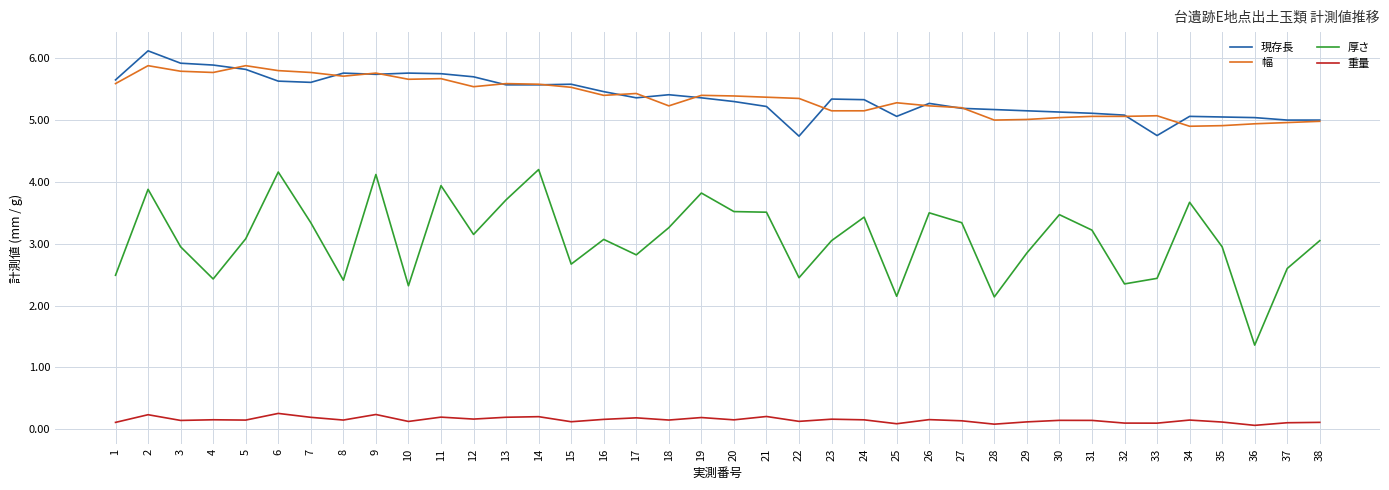

At which category is the sum across all series the highest?

2